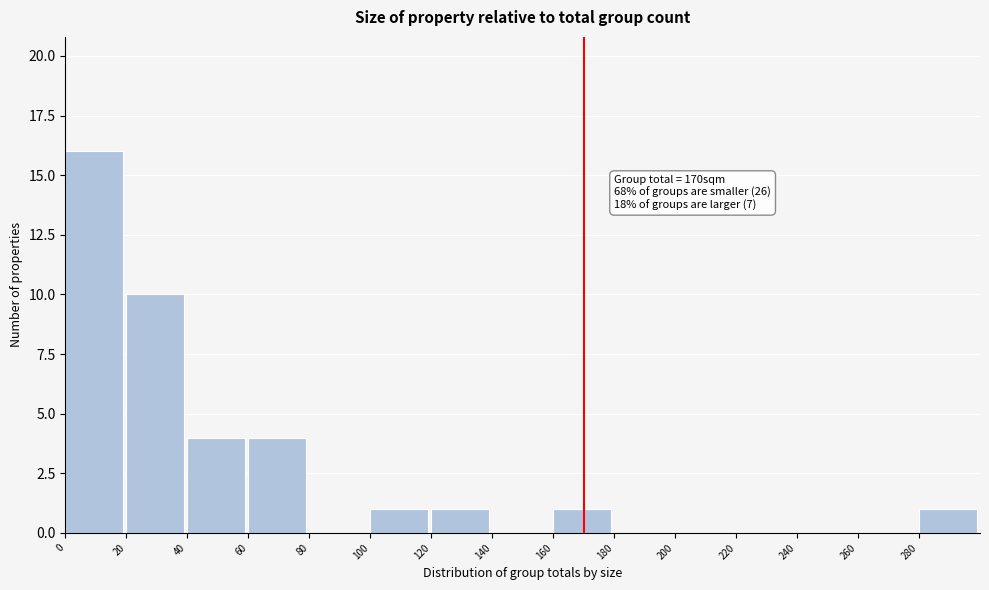

Which range on the x-axis has the tallest bar?

0 to 20